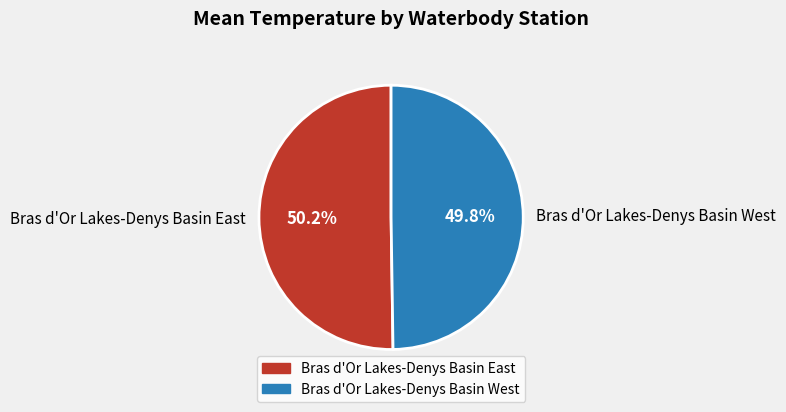

How much of the chart is everything except Bras d'Or Lakes-Denys Basin East?

49.8%